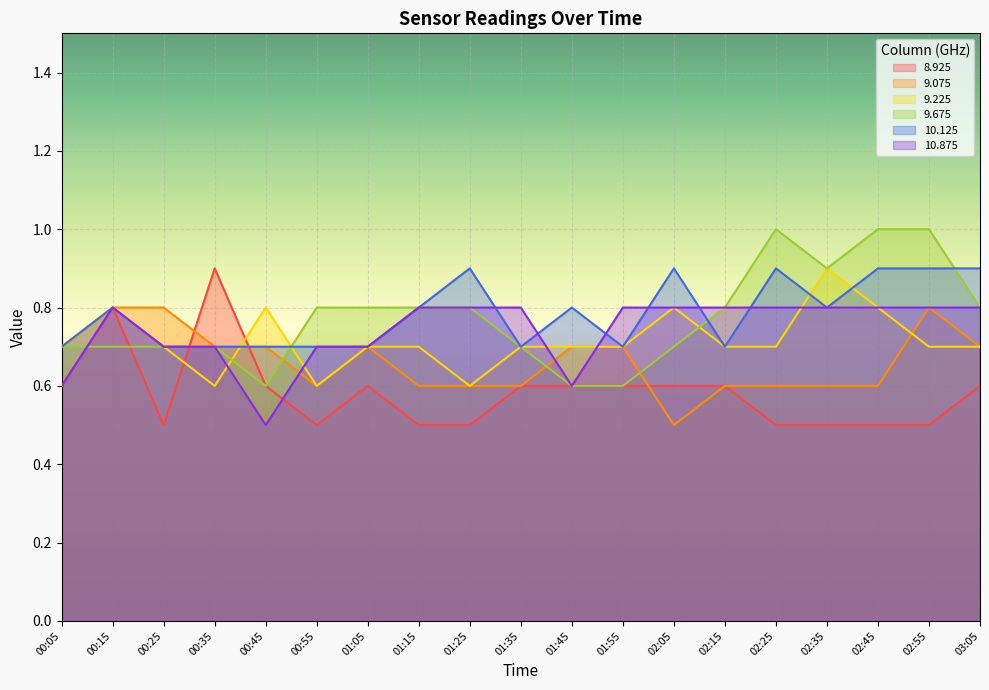

What is the average value of the 10.875 series?

0.7